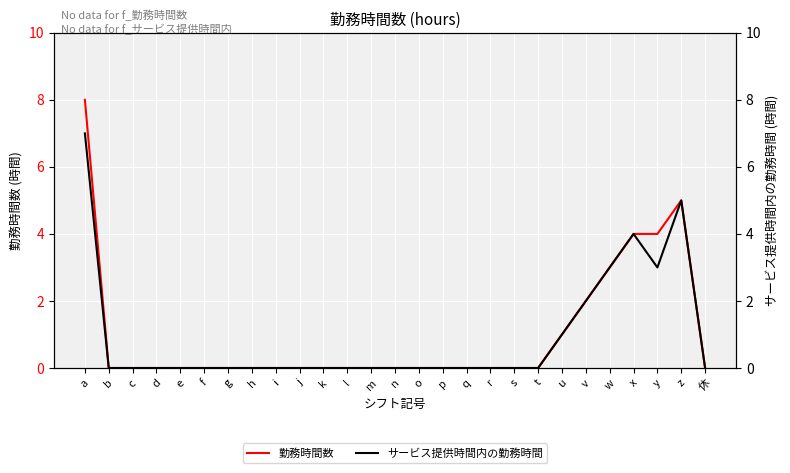

The 勤務時間数 series shows 5 at c. True or false?

False